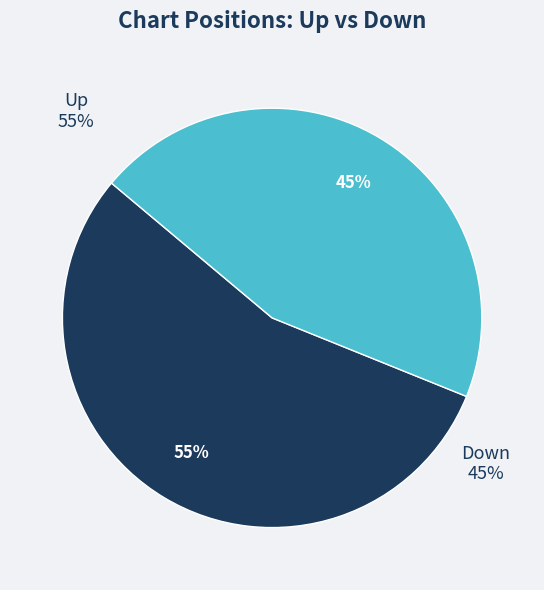

Is there any slice that represents more than half of the pie?

Yes